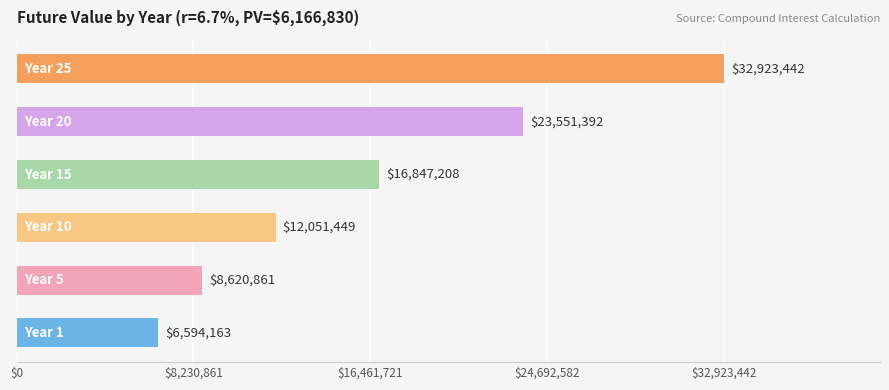

What is the greatest value displayed?

32923442.1